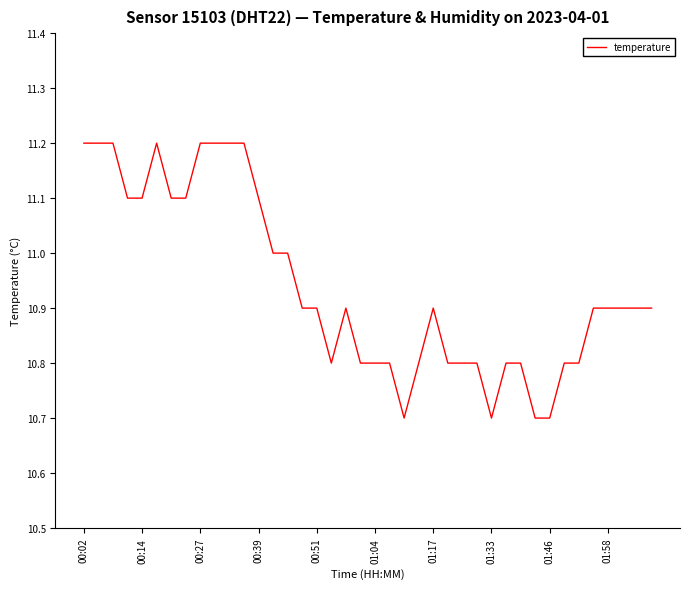

How many values are between 10 and 11?

27